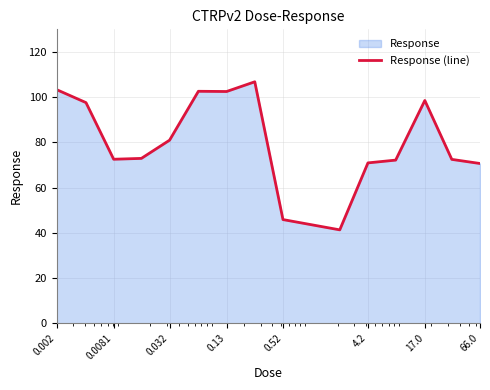

How many lines are shown in the chart?

1